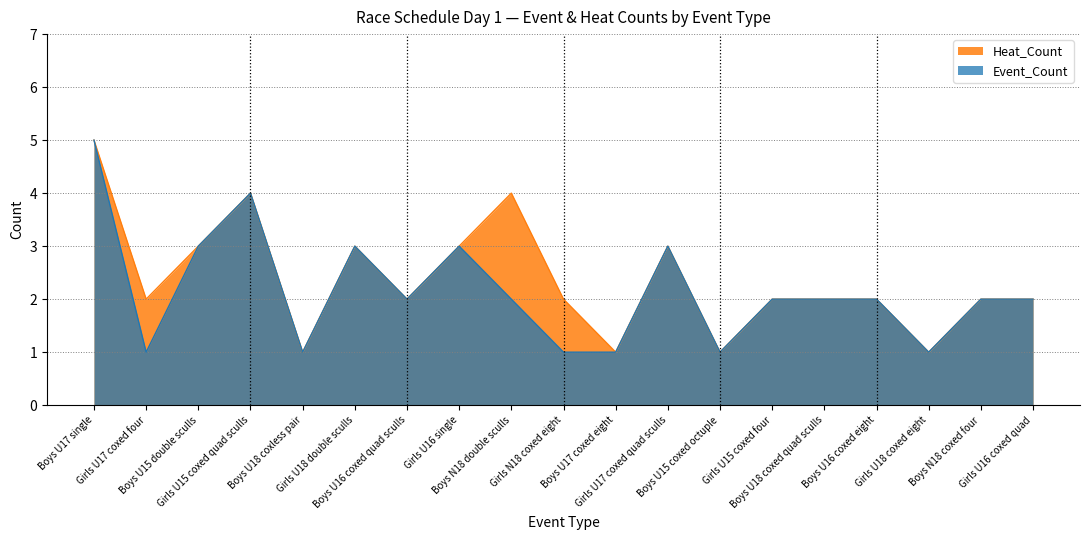

Between Girls U16 single and Girls U15 coxed quad sculls, which is larger?

Girls U15 coxed quad sculls